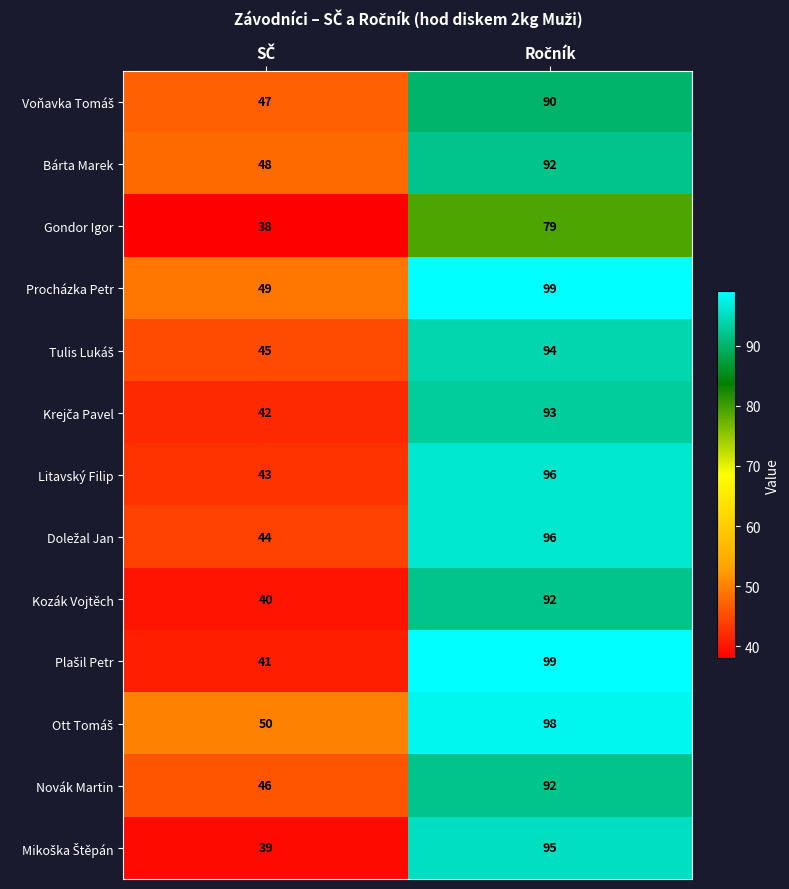

What is the minimum value shown in the chart?

38